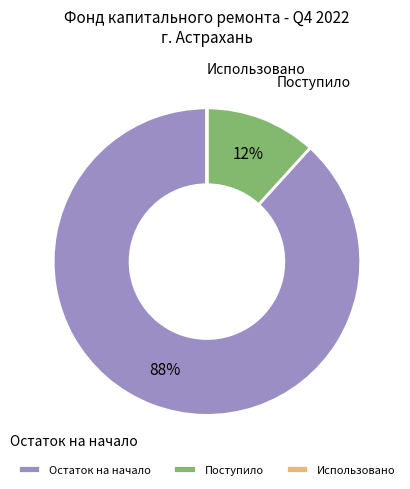

To the nearest percent, what portion does Остаток на начало represent?

88%